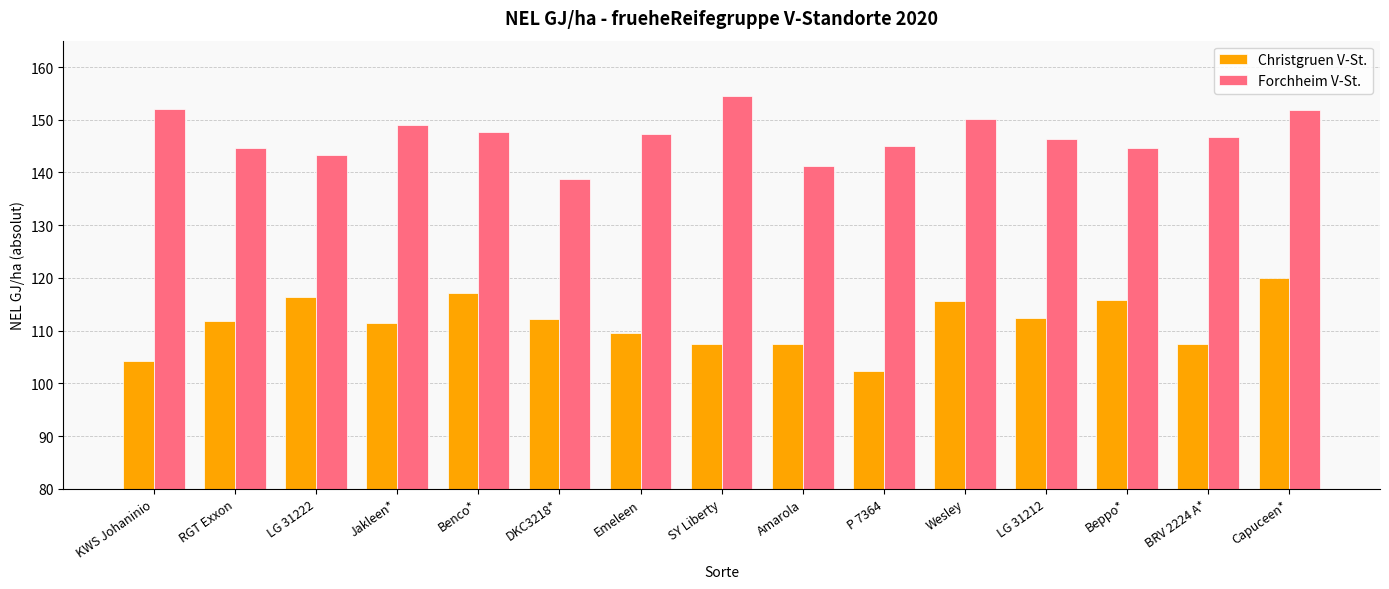

What is the difference between the Forchheim V-St. values at DKC3218* and BRV 2224 A*?

7.9